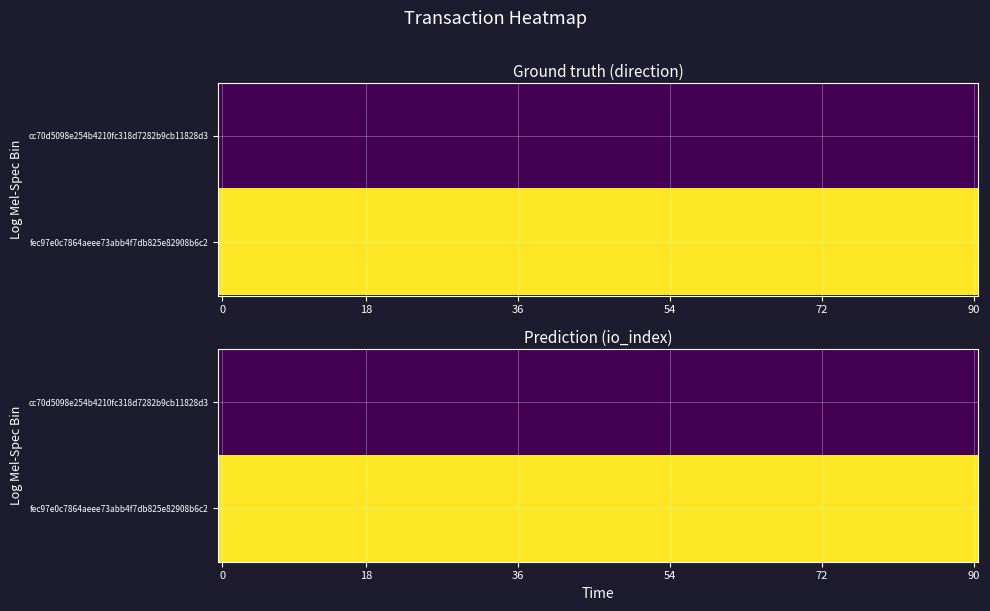

Which series has the largest total across all categories?

fec97e0c7864aeee73abb4f7db825e82908b6c2